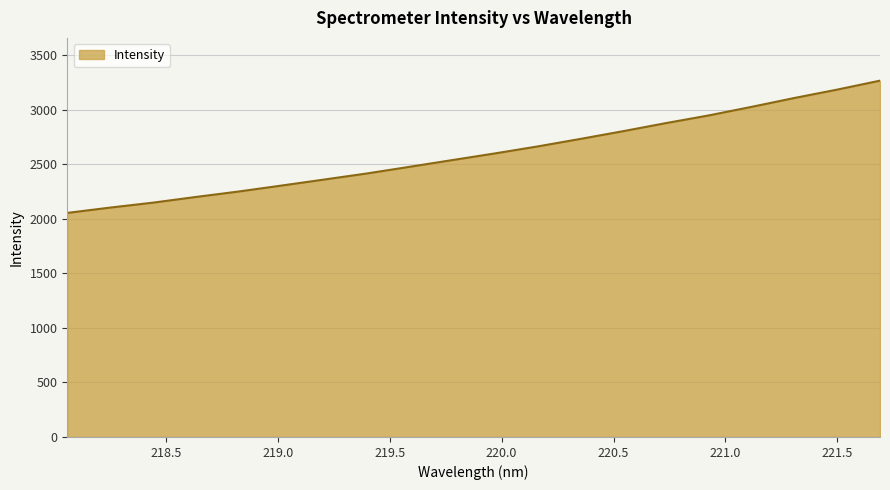

What is the smallest value displayed?

2052.9